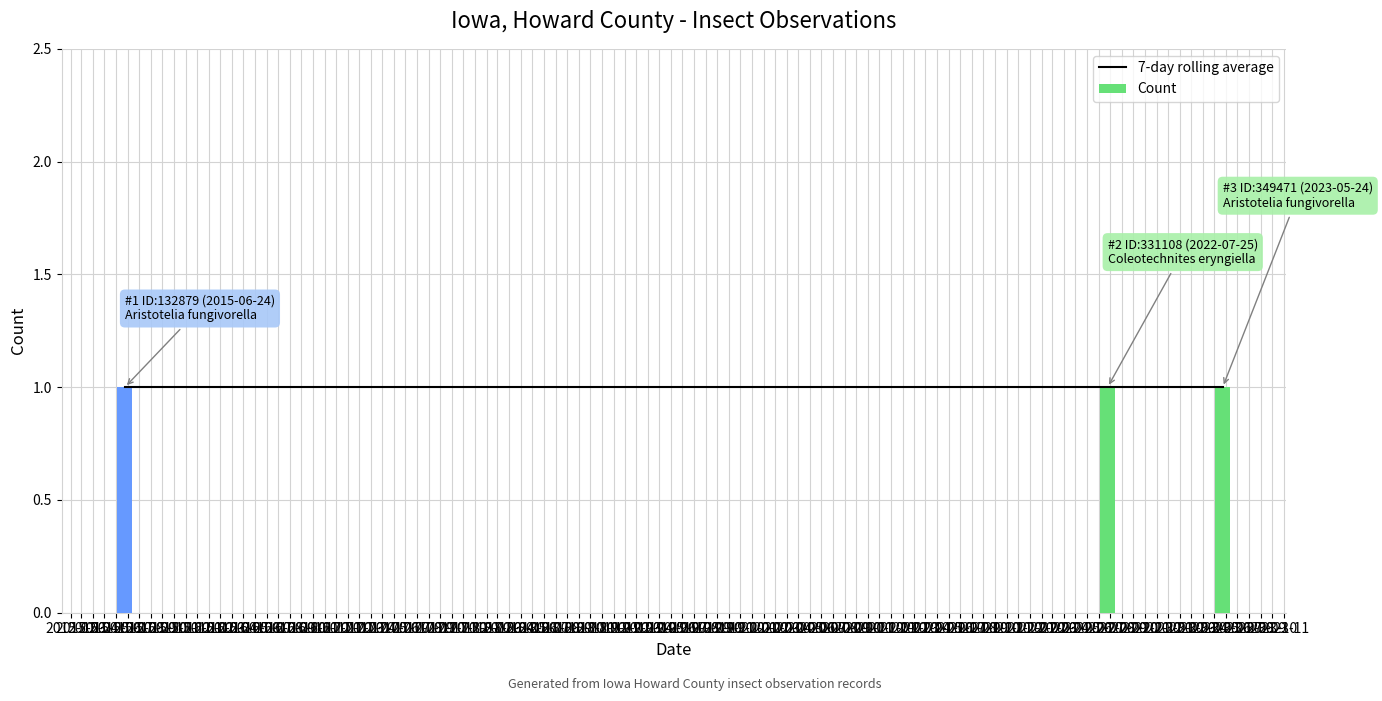

What is the value of the Count bar at the 1st from the left?

1.0